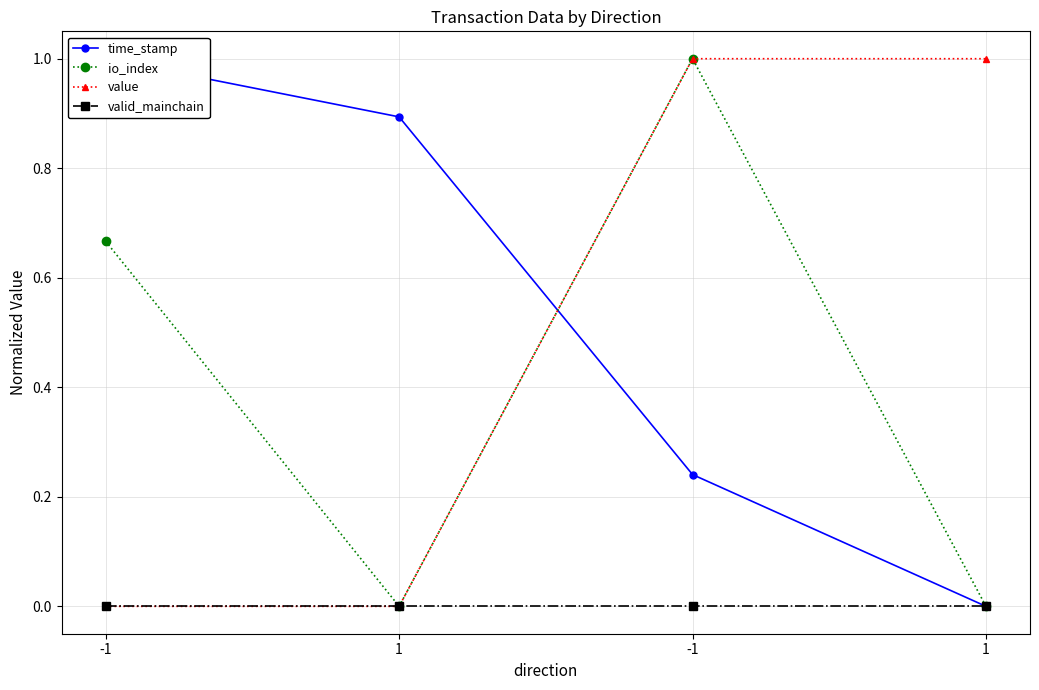

The io_index series shows -0.6 at 1. True or false?

False